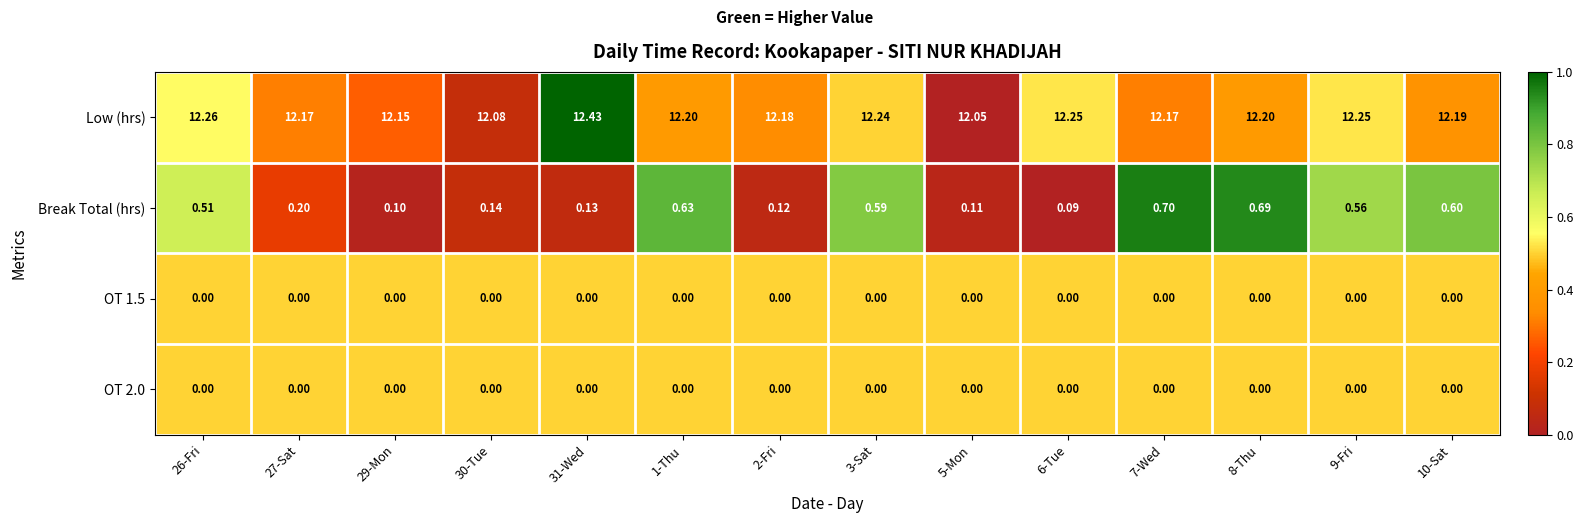

Which series has the largest range (max minus min)?

Break Total (hrs)